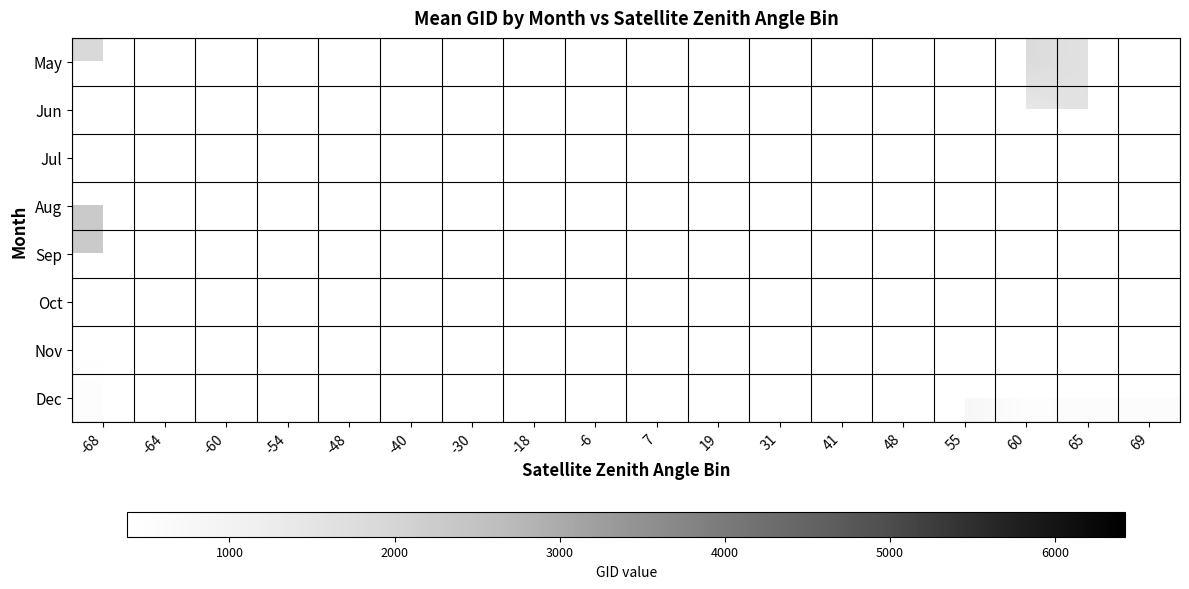

Which has a higher value, -60 or 60?

-60